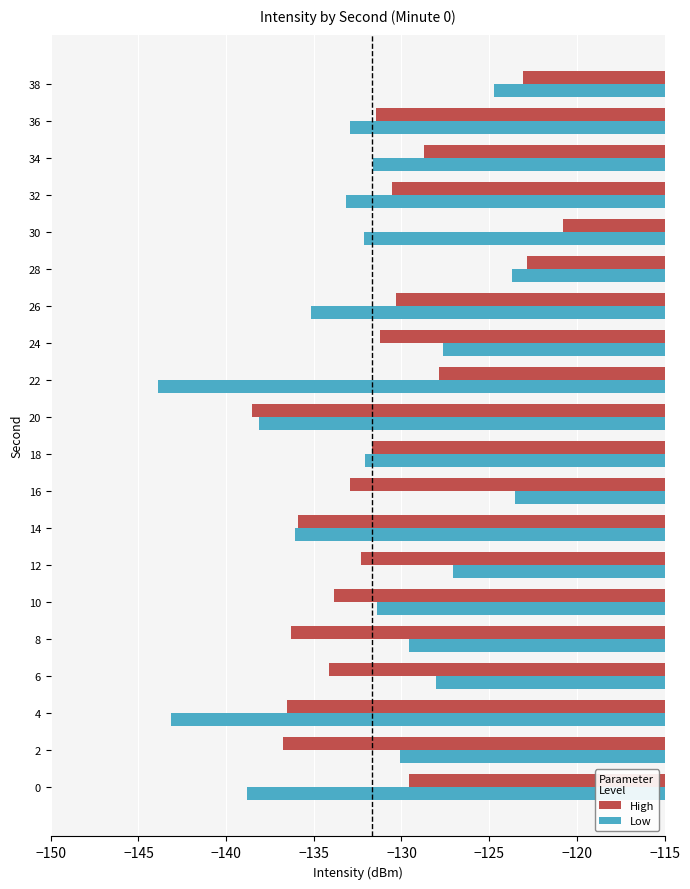

How many values in the High series exceed -131?

8